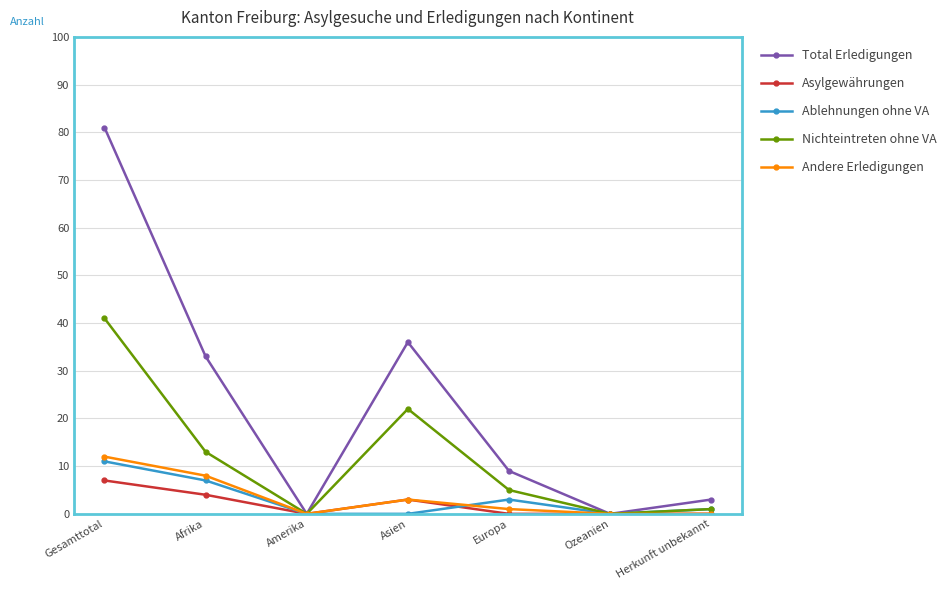

True or false: Andere Erledigungen has a value of 1 at Europa.

True